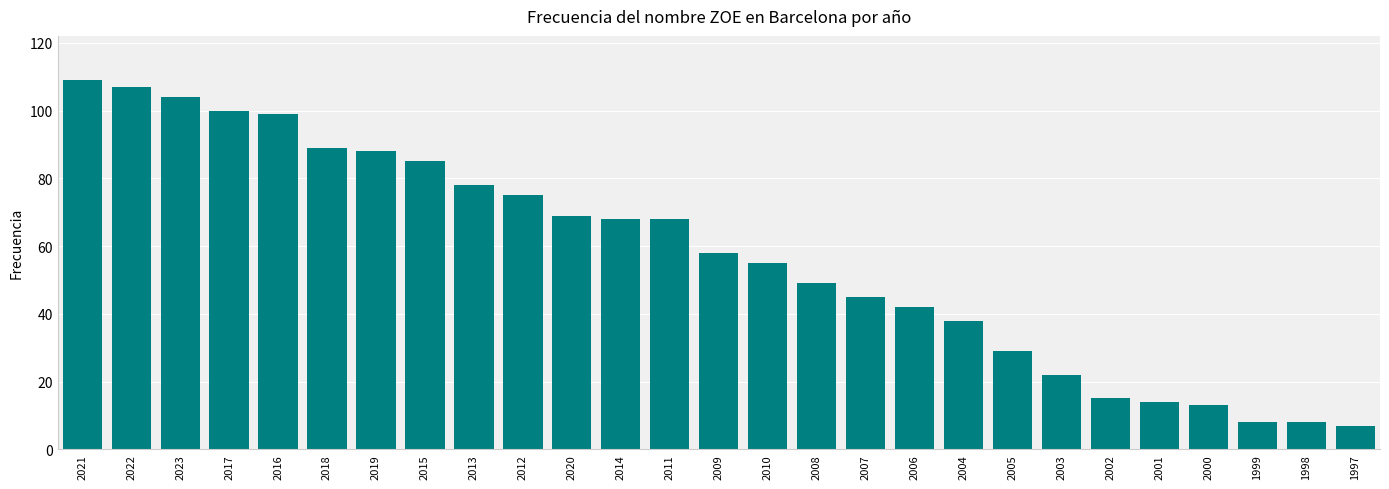

What is the difference between the second highest and second lowest values?

99